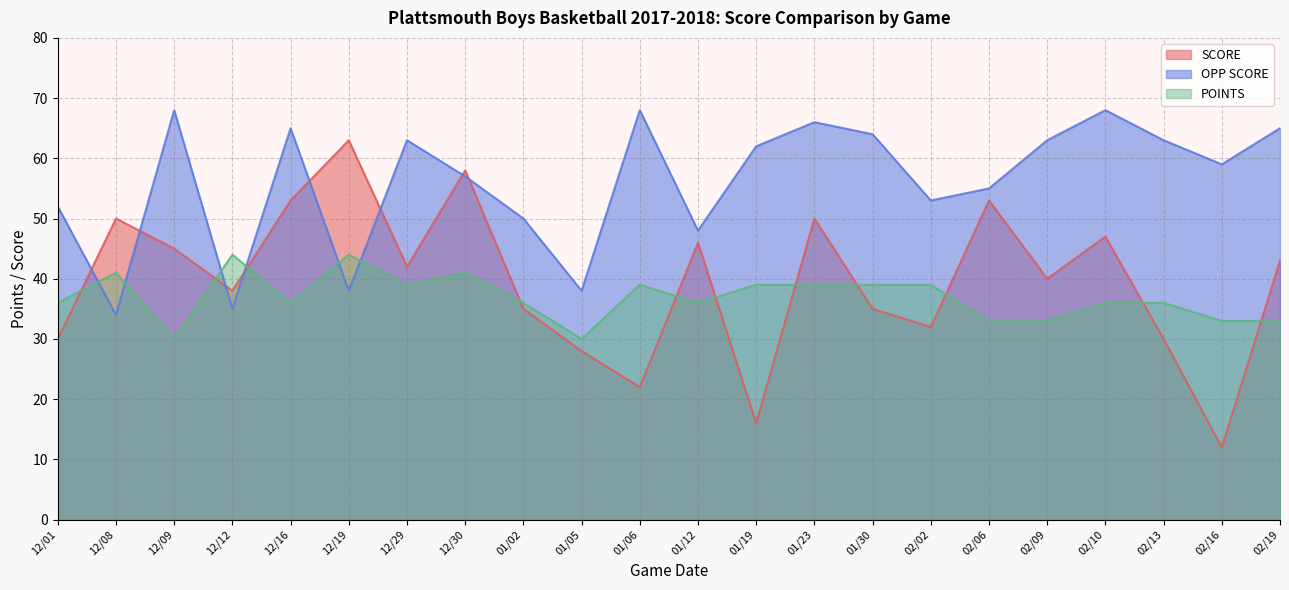

What is the approximate value of OPP SCORE at 01/02?

50